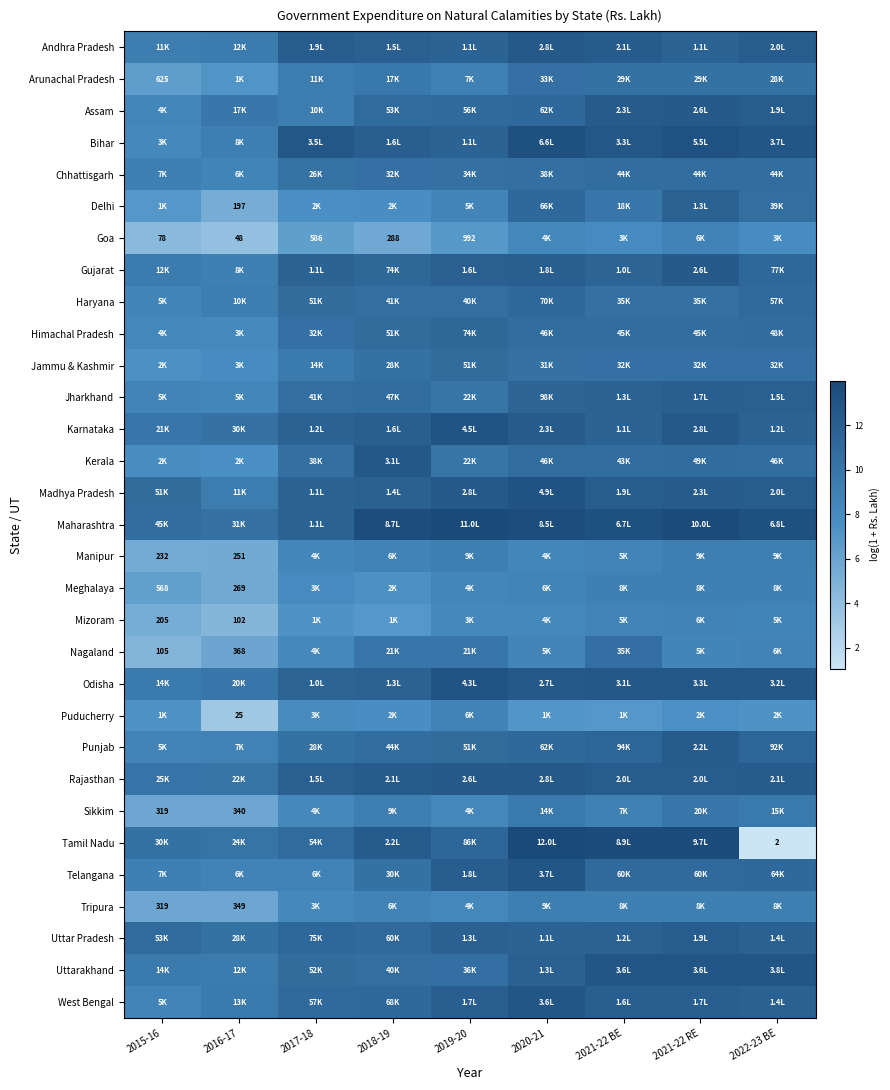

Which series has the largest total across all categories?

Maharashtra